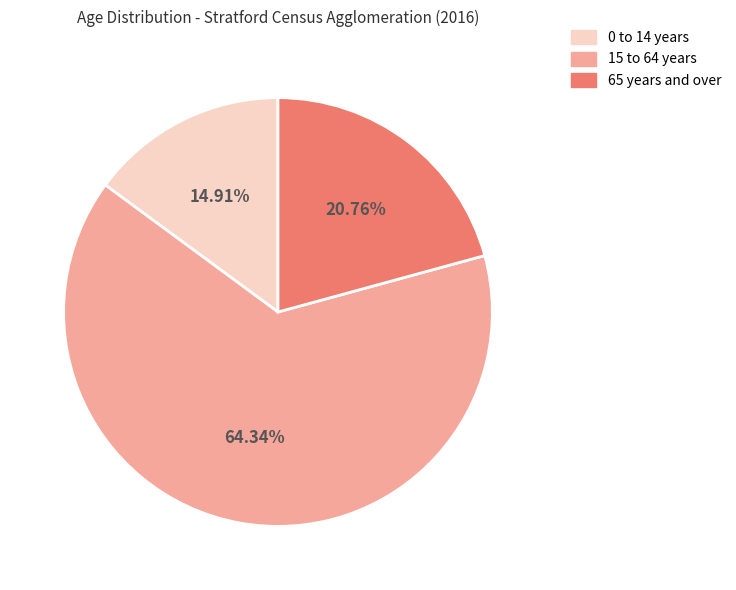

What is the smallest slice in the pie chart?

0 to 14 years